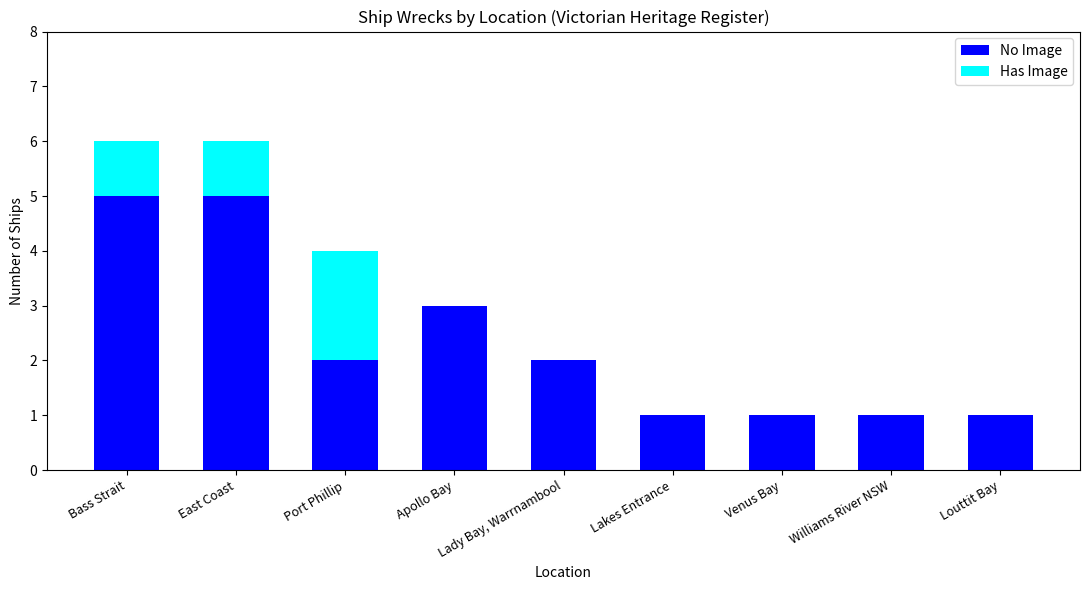

True or false: No Image has a value of 1 at Apollo Bay.

False